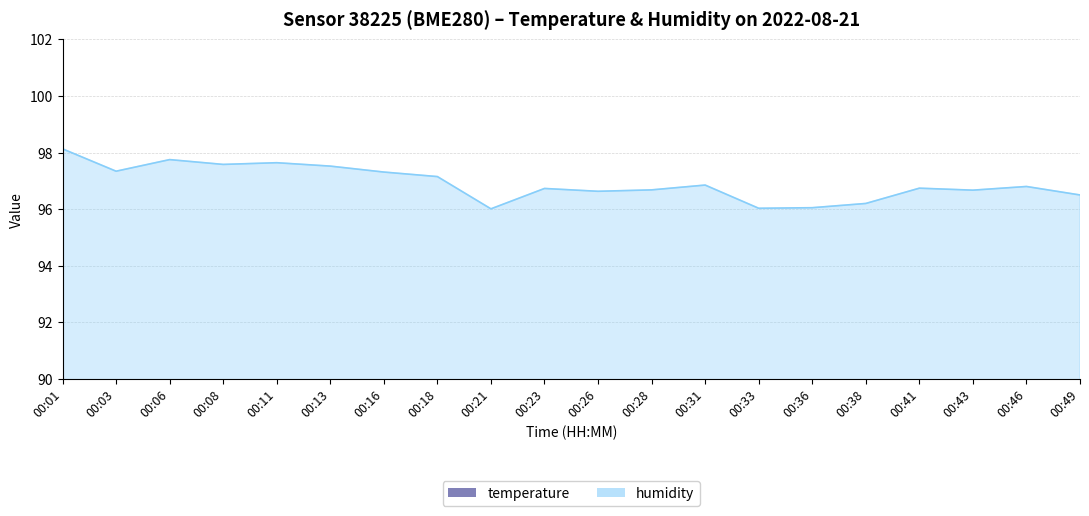

Does the chart display data point markers on the line(s)?

No